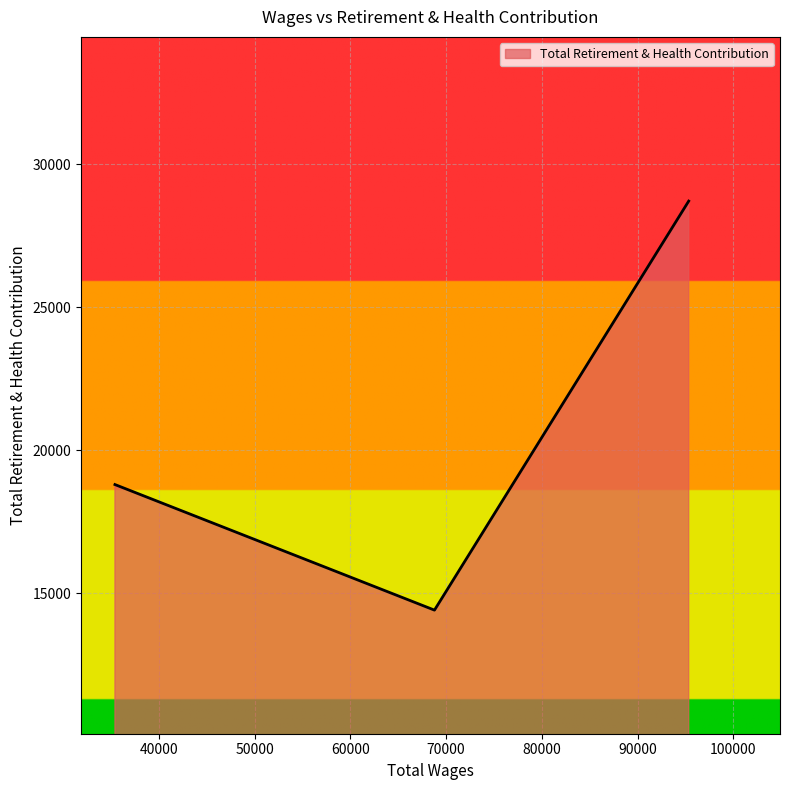

What is the sum of all values?

61902